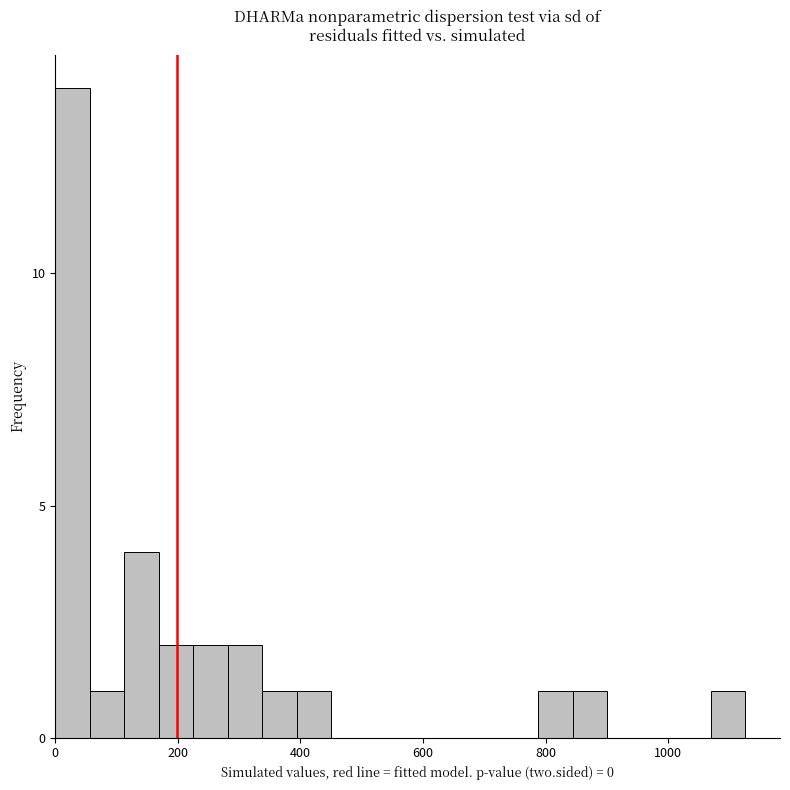

Around what value on the x-axis is the tallest bar? Give the approximate position of its centre, as read against the axis.

20